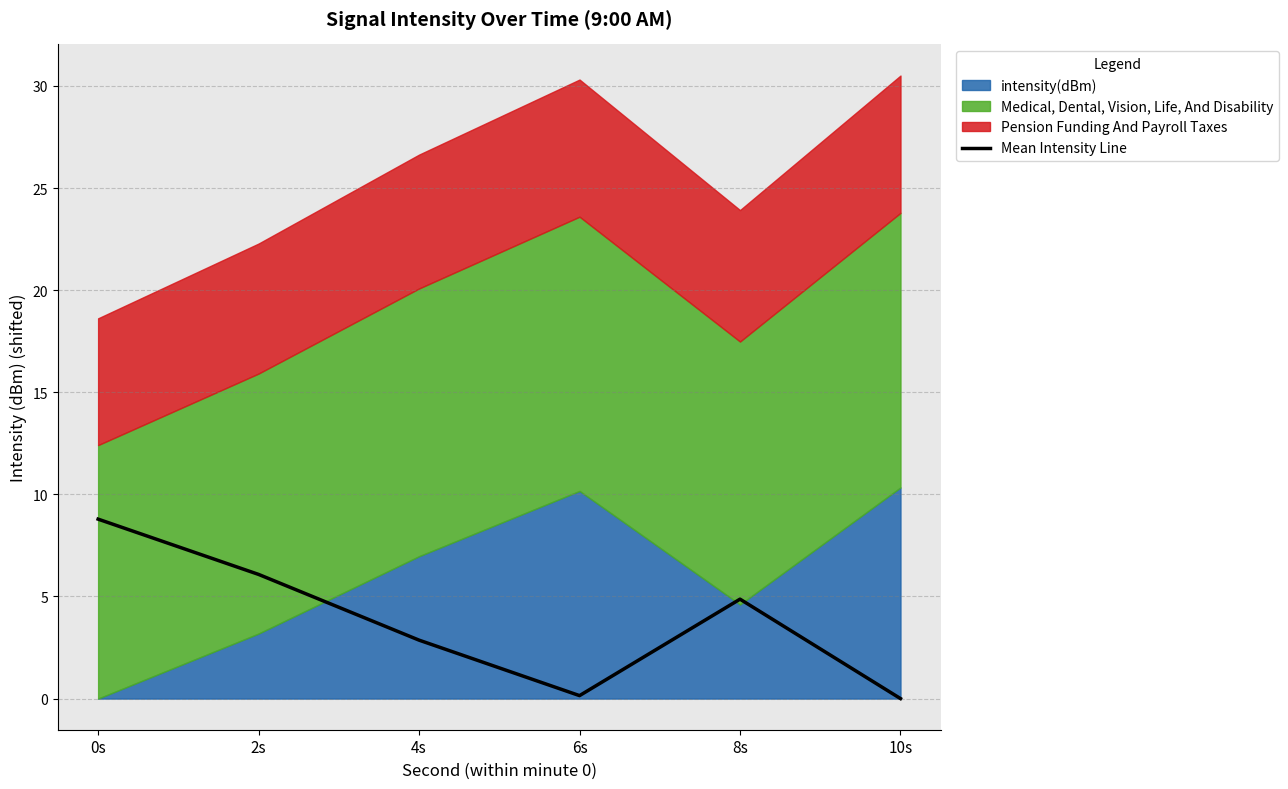

Between 10s and 8s, which is larger?

8s